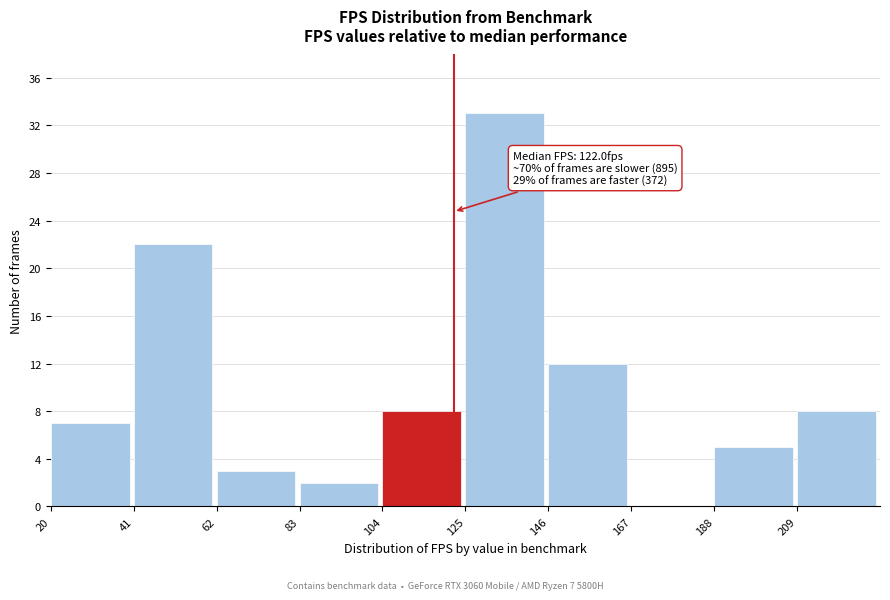

Which range on the x-axis has the tallest bar?

125 to 146